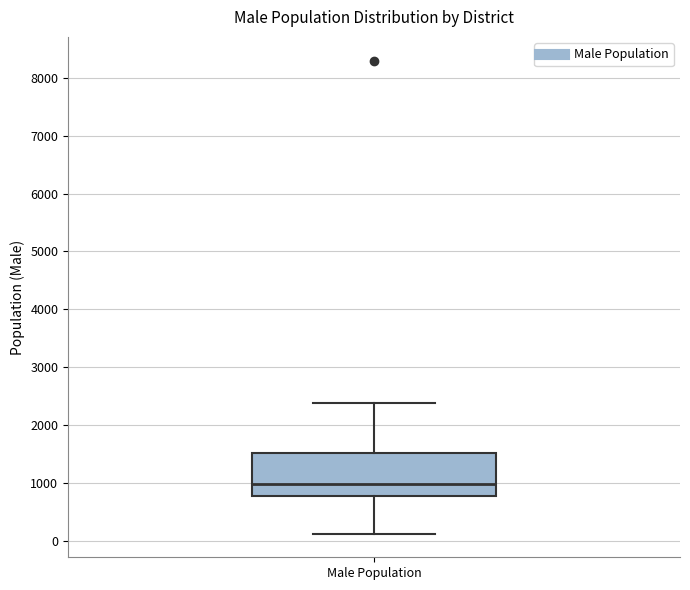

Read this box plot against the y-axis: the position of the median line, the range covered by the box, and the ends of both whiskers. The values are not printed on the chart, so give them approximately, as read against the axis.

median 1000, box 800 to 1500, whiskers 100 to 2400